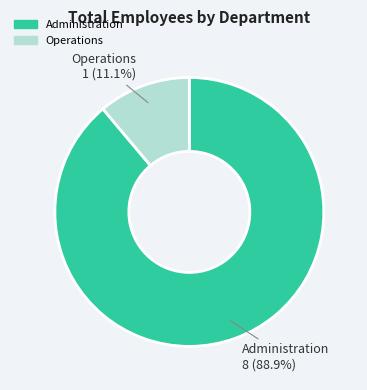

How much of the chart is everything except Administration?

11.1%